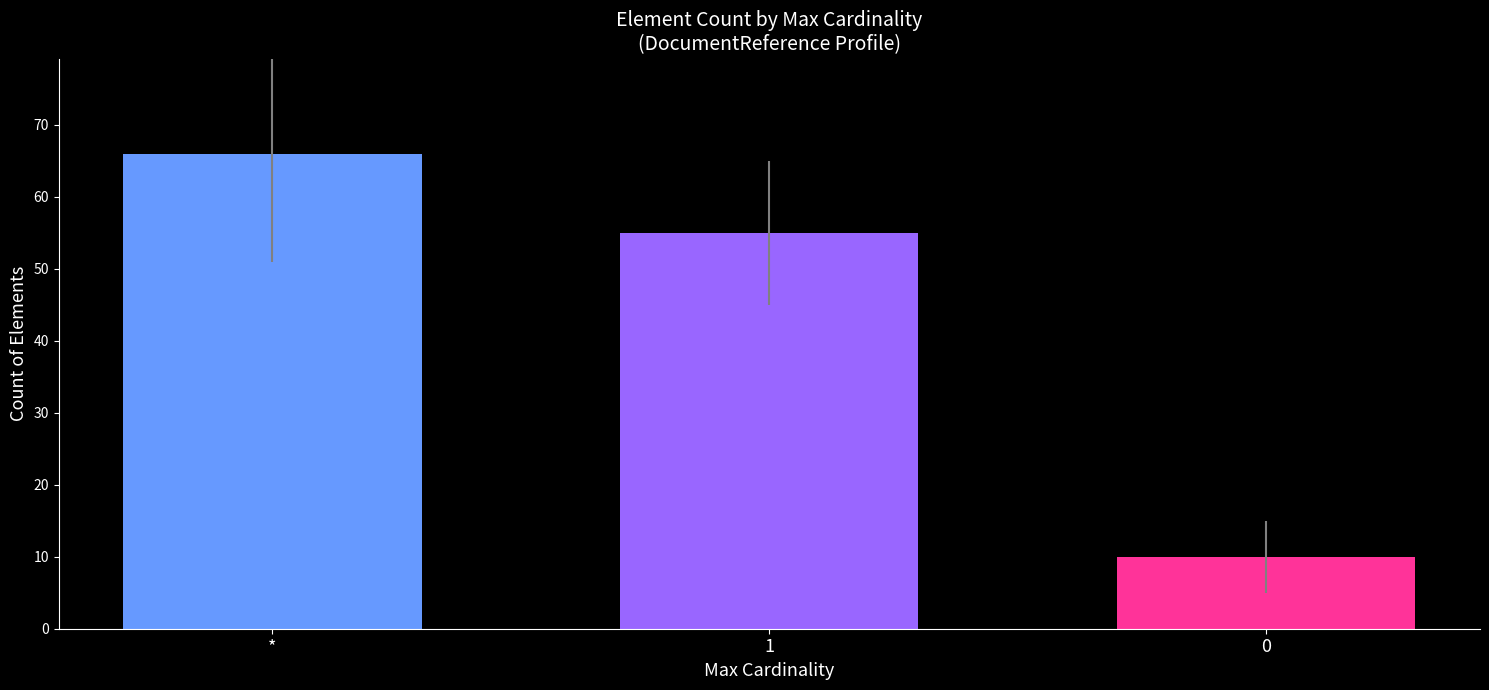

At which label does the data first exceed 55?

*